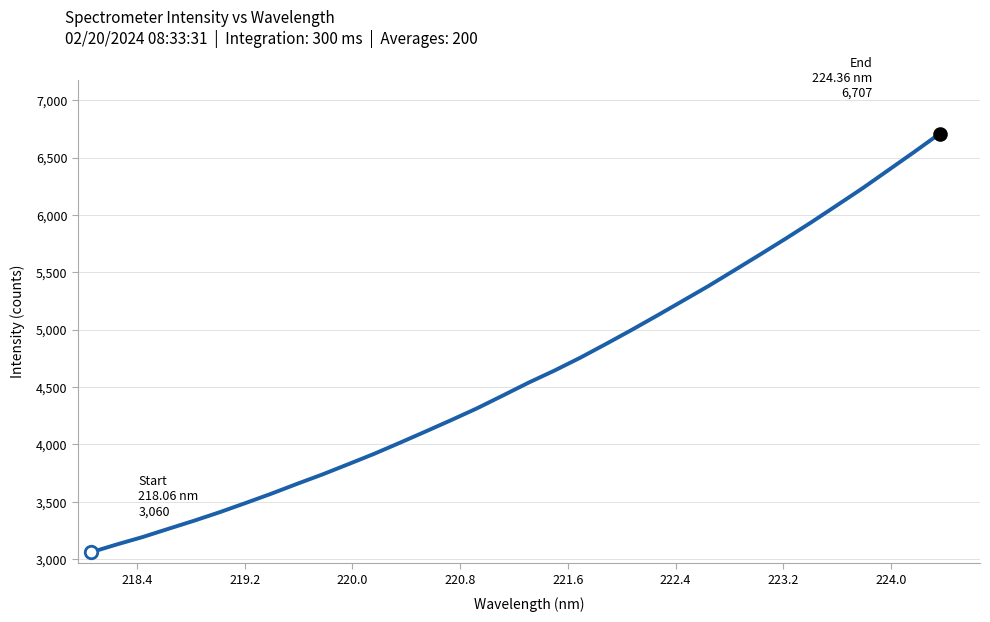

Does the chart display data point markers on the line(s)?

No